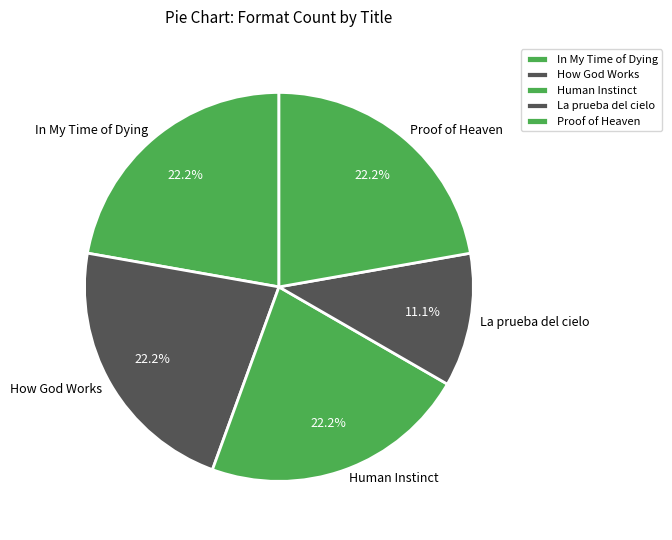

To the nearest percent, what portion does La prueba del cielo represent?

11%